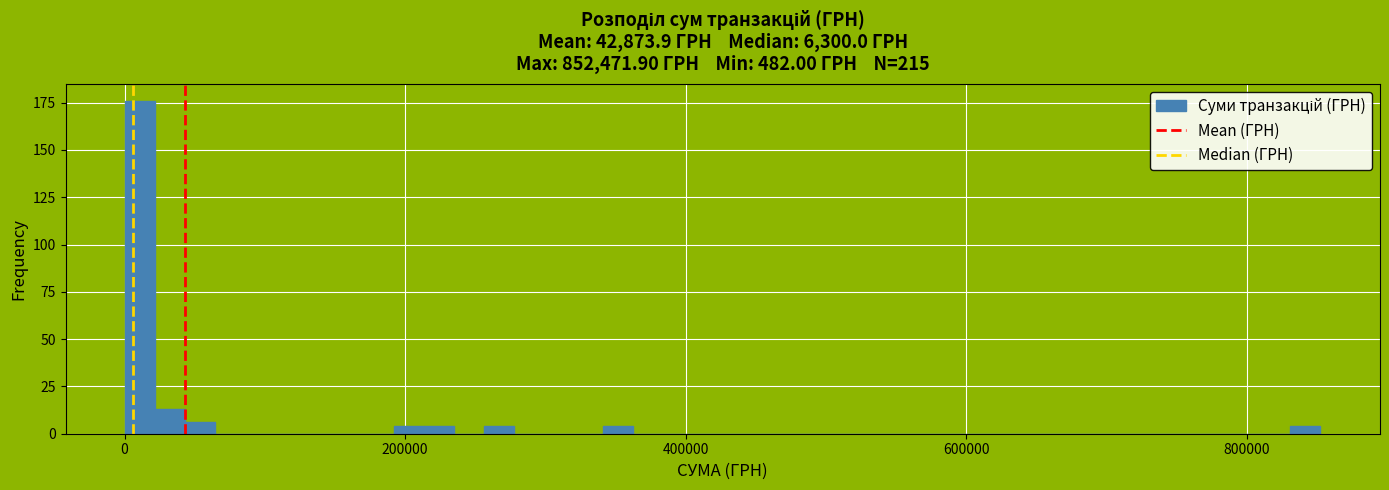

Around what value on the x-axis is the tallest bar? Give the approximate position of its centre, as read against the axis.

20000